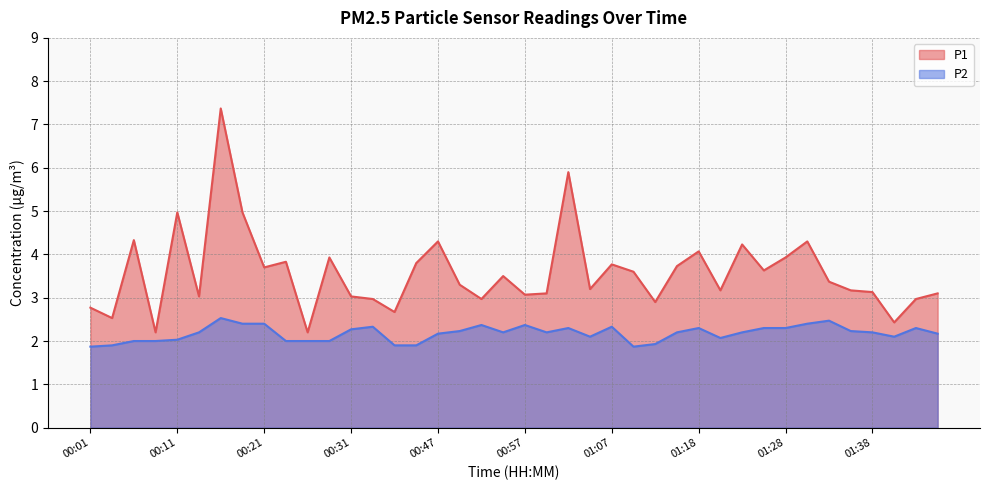

What is the total value across all series at 00:09?

4.2